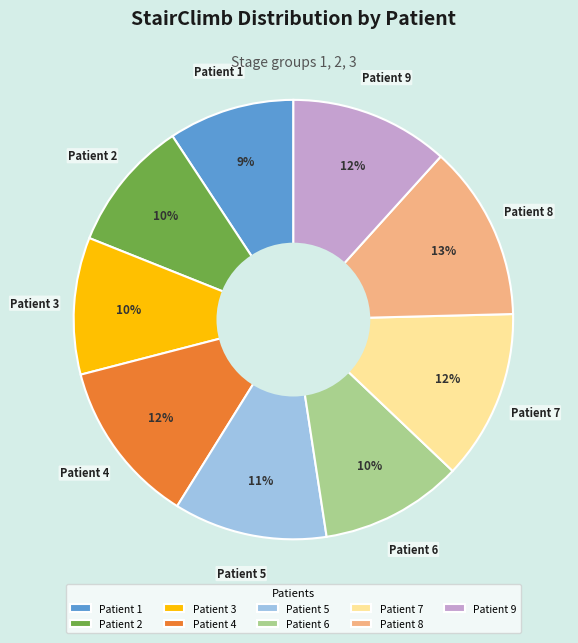

How many segments does this pie chart have?

9